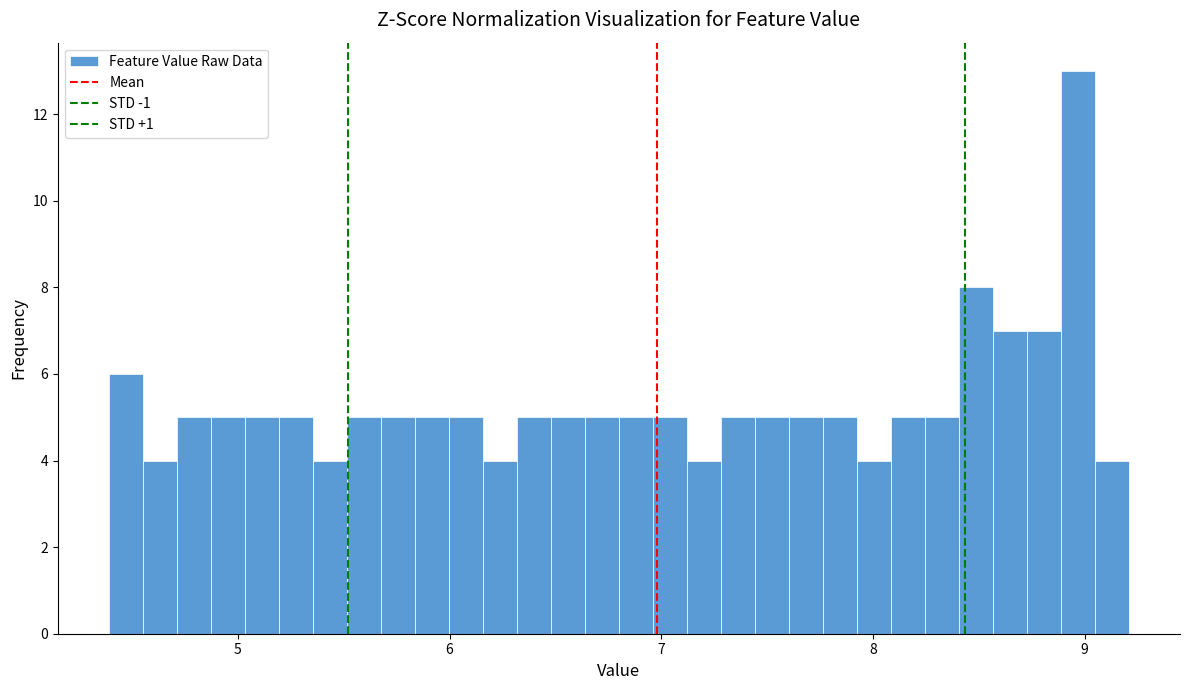

Read against the x-axis, roughly where is the centre of the tallest bar?

9.0